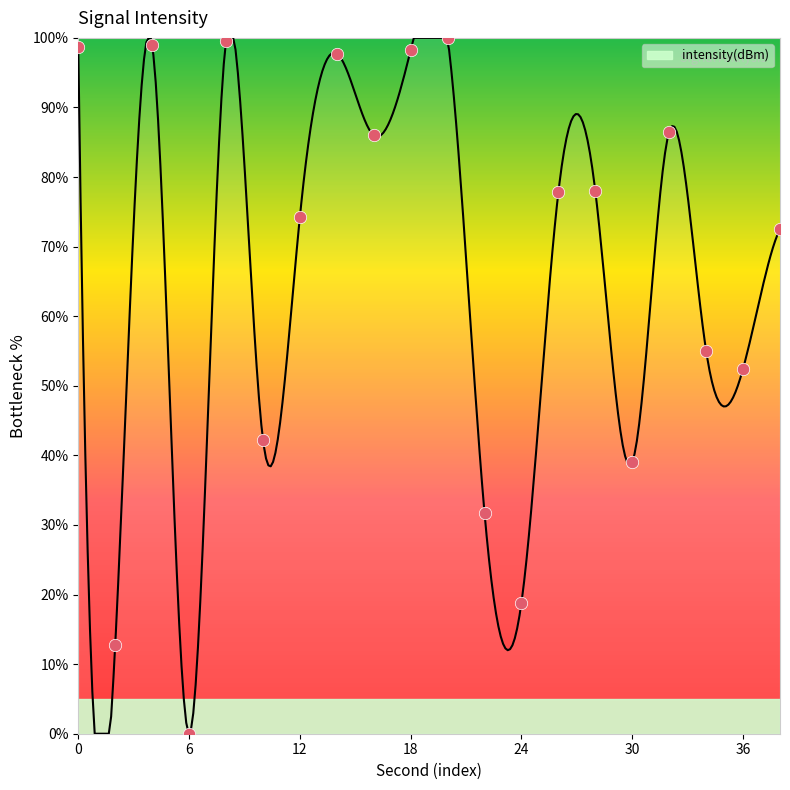

What is the change in value from 2 to 28?

+65.2